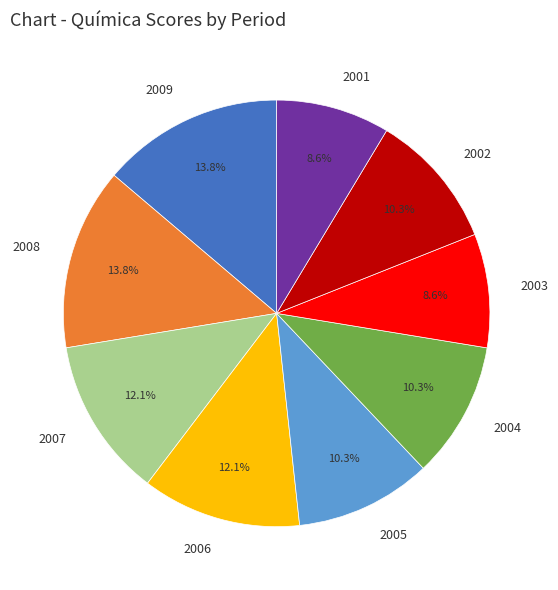

True or false: 2003 accounts for 9% of the total.

True